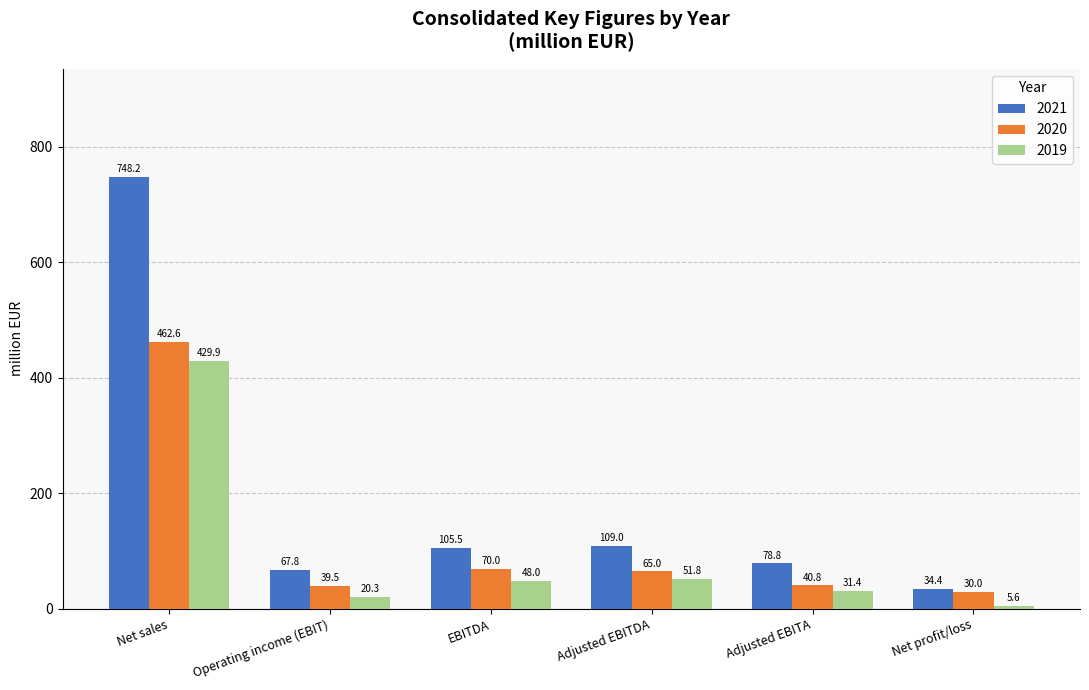

What are all the series names shown in the legend?

2021, 2020, 2019